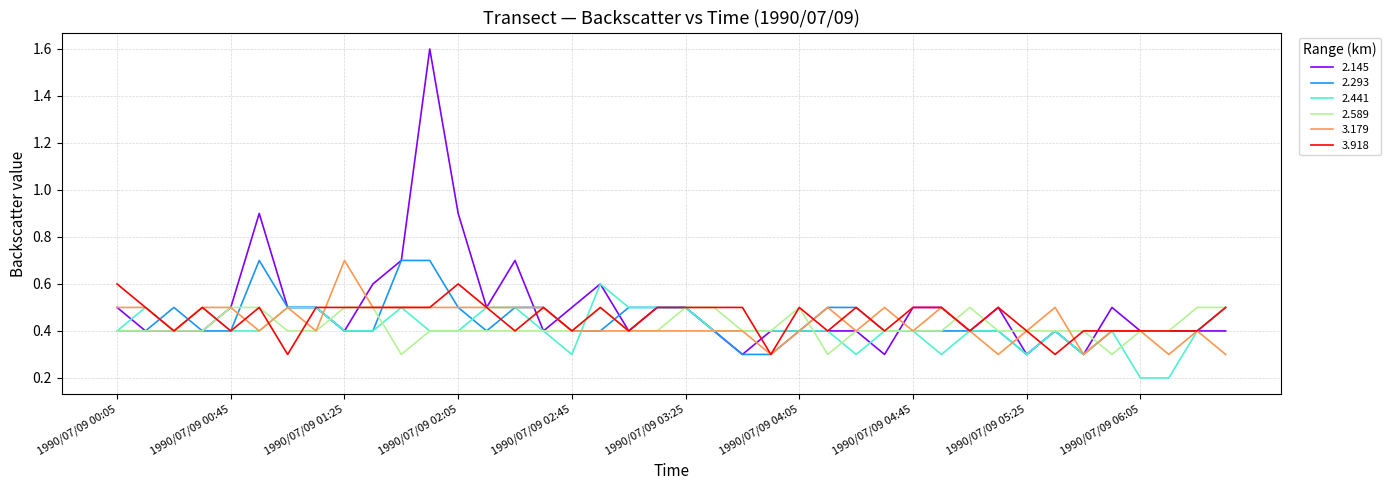

Which series has the widest spread of values?

2.145